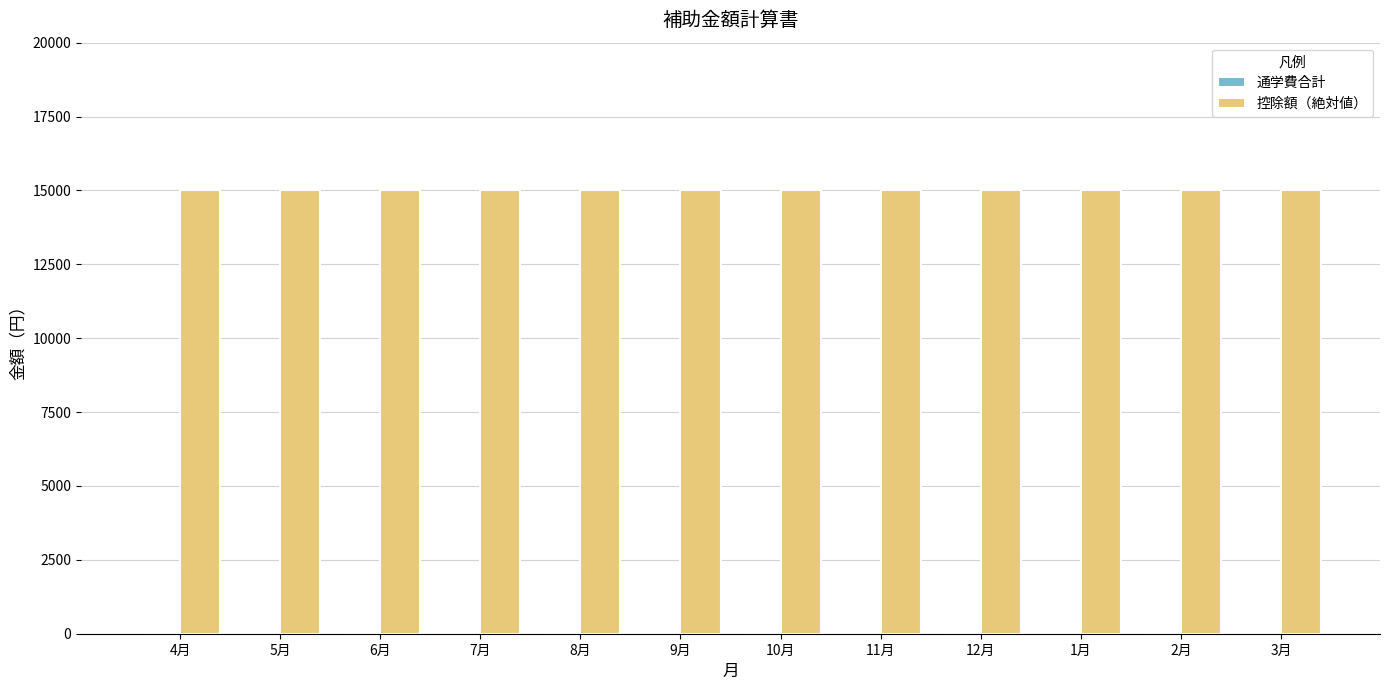

How many groups of bars are there?

12